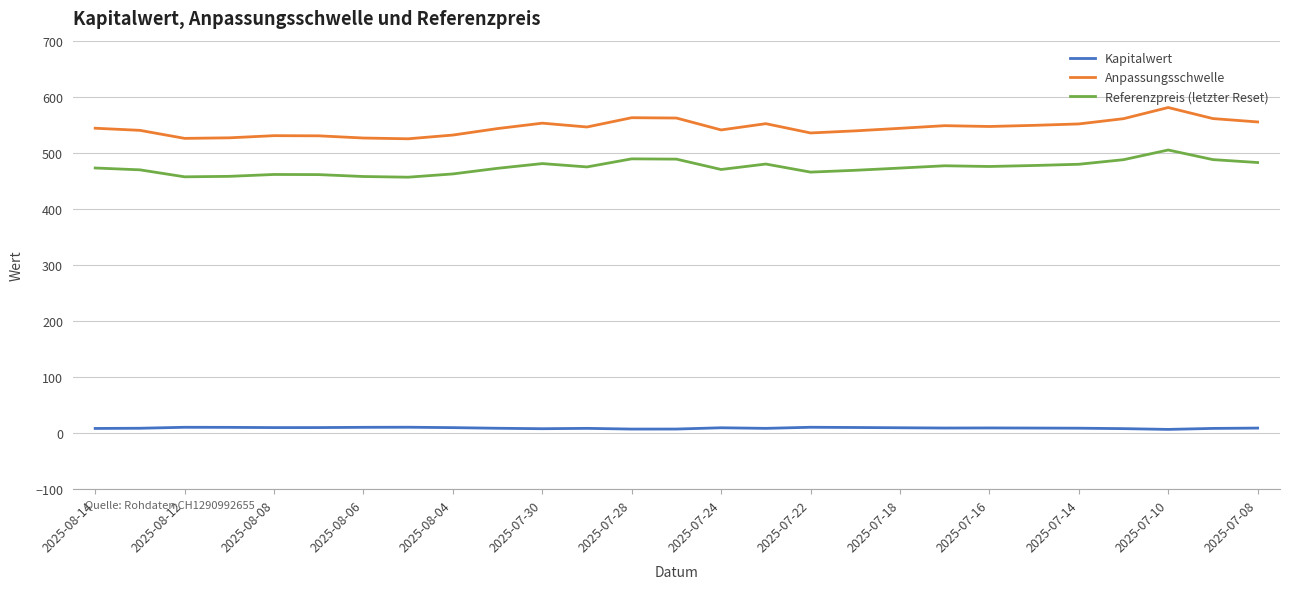

In Referenzpreis (letzter Reset), how many points are higher than both neighbors (excluding endpoints)?

6